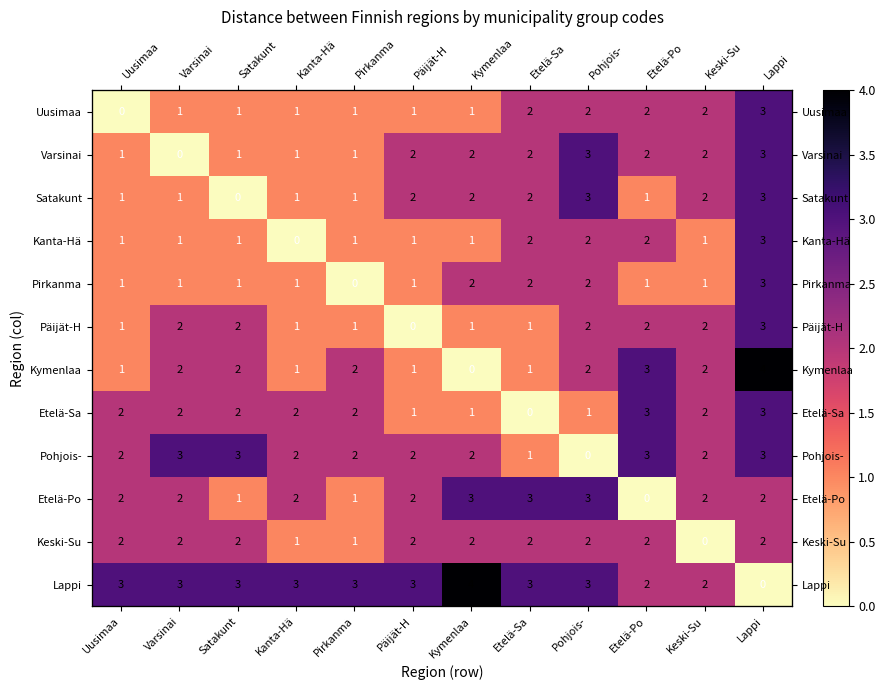

Is the value of Päijät-H at Päijät-H greater than the value of Uusimaa at Etelä-Po?

No